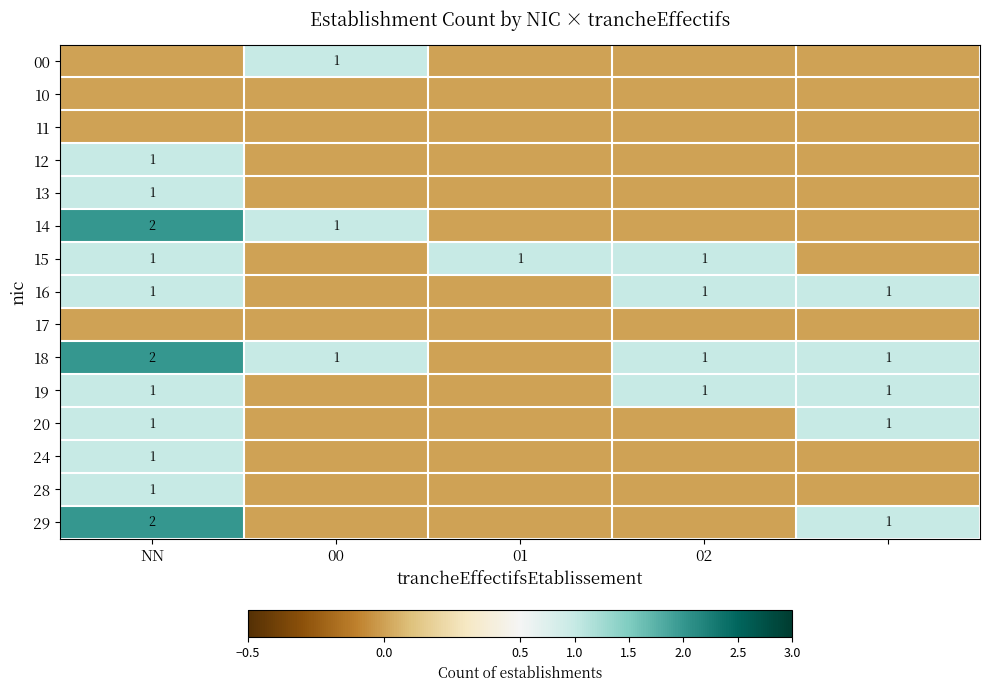

True or false: 19 has a value of 1 at NN.

True